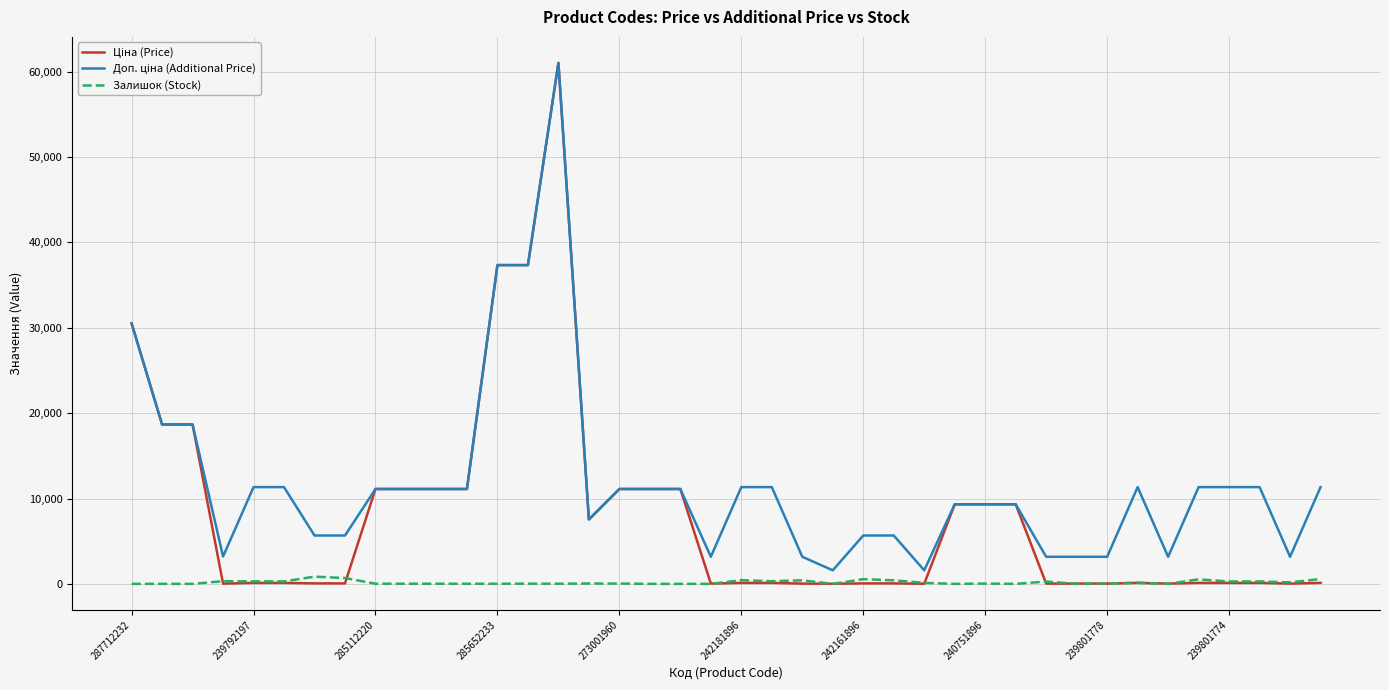

What is the greatest value displayed?

61024.7